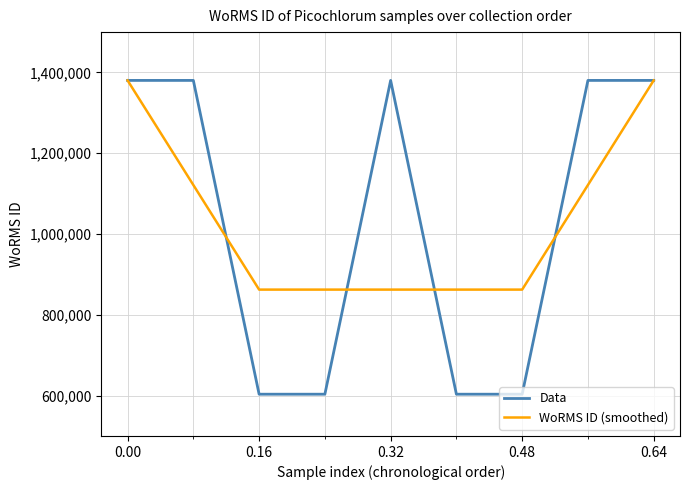

Count the number of categories in the chart.

9